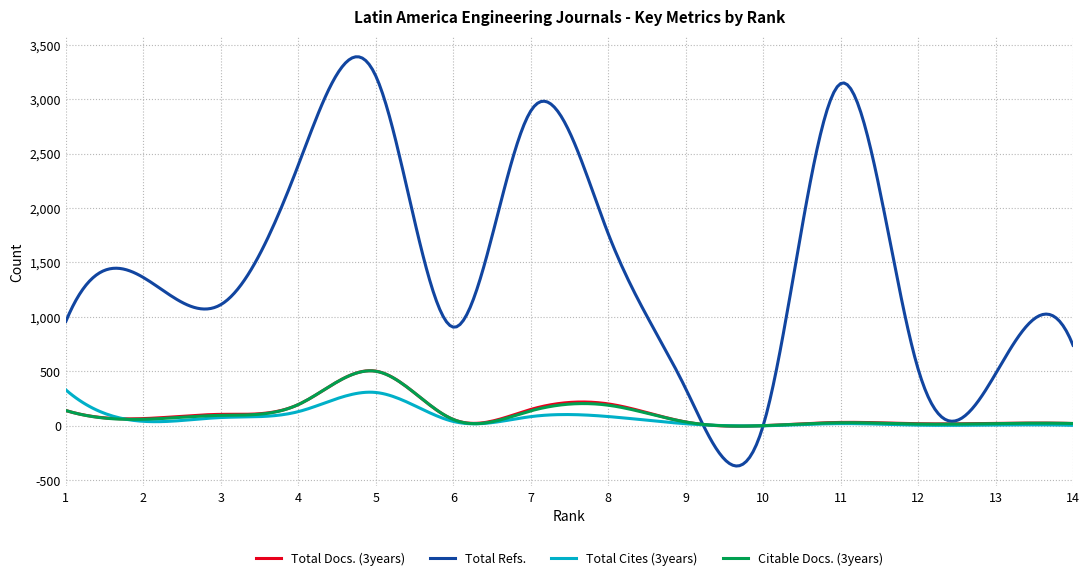

Which series has the largest total across all categories?

Total Refs.